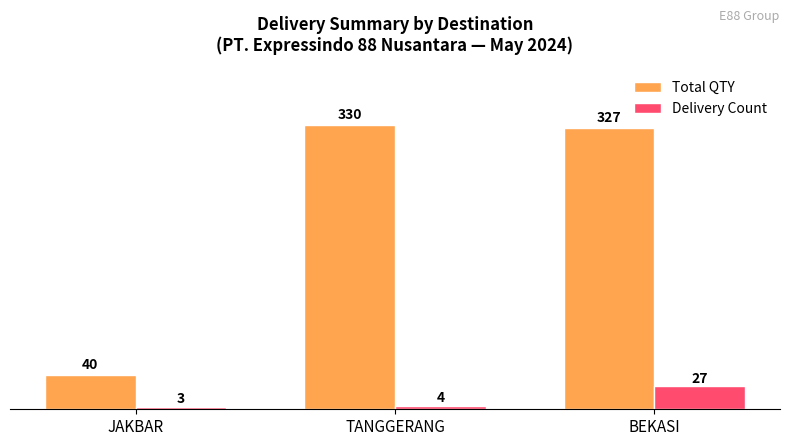

At which category is the sum across all series the highest?

BEKASI